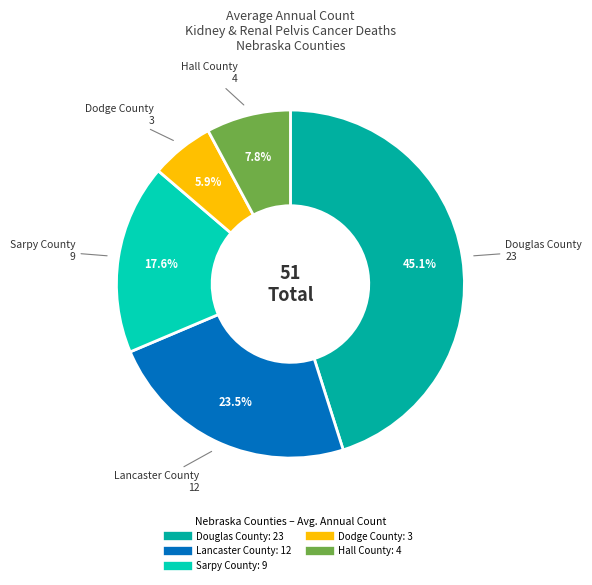

True or false: Dodge County accounts for 6% of the total.

True